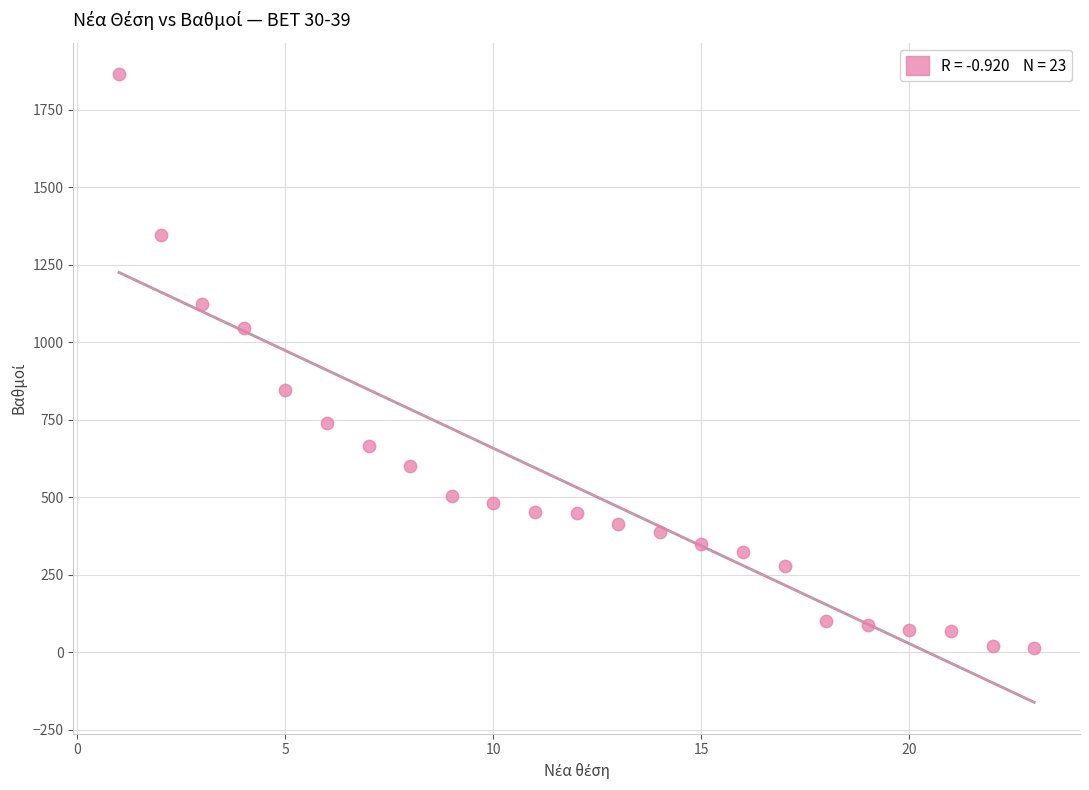

What is the range of X values (max minus min)?

22.0